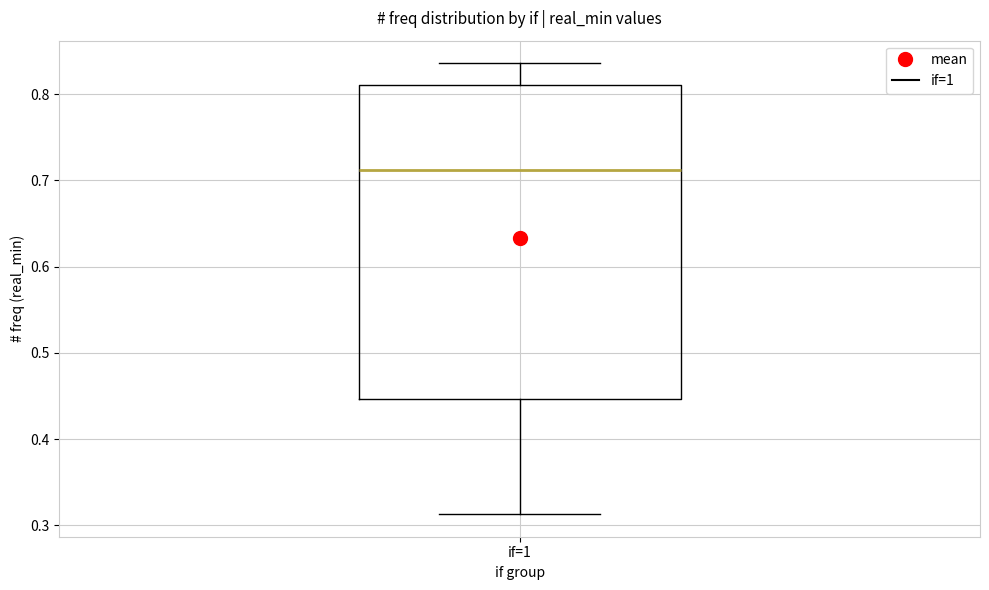

Where does the upper whisker of the box for if=1 end on the y-axis? The values are not printed on the chart, so give them approximately, as read against the axis.

0.84